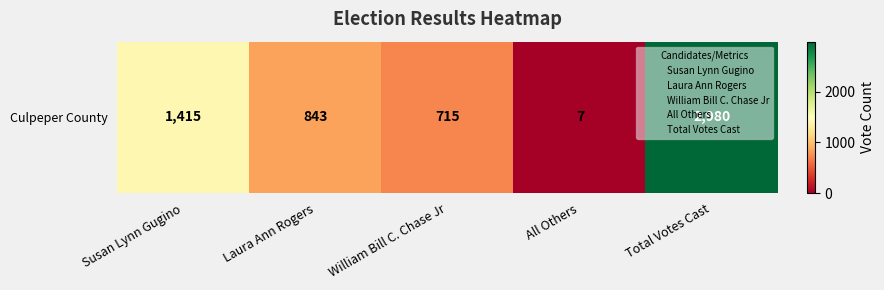

What is the average value?

1192